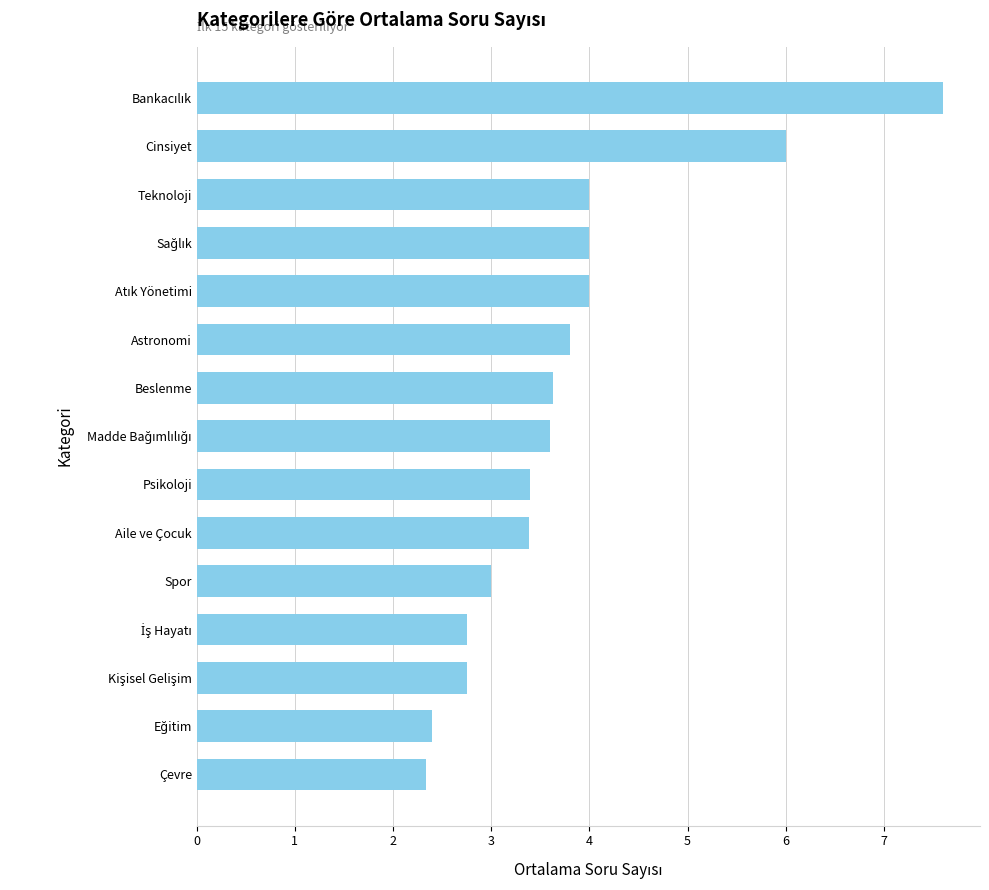

Reading bottom to top, transcribe all the data shown in this chart.

2.3	2.4	2.8	2.8	3.0	3.4	3.4	3.6	3.6	3.8	4.0	4.0	4.0	6.0	7.6